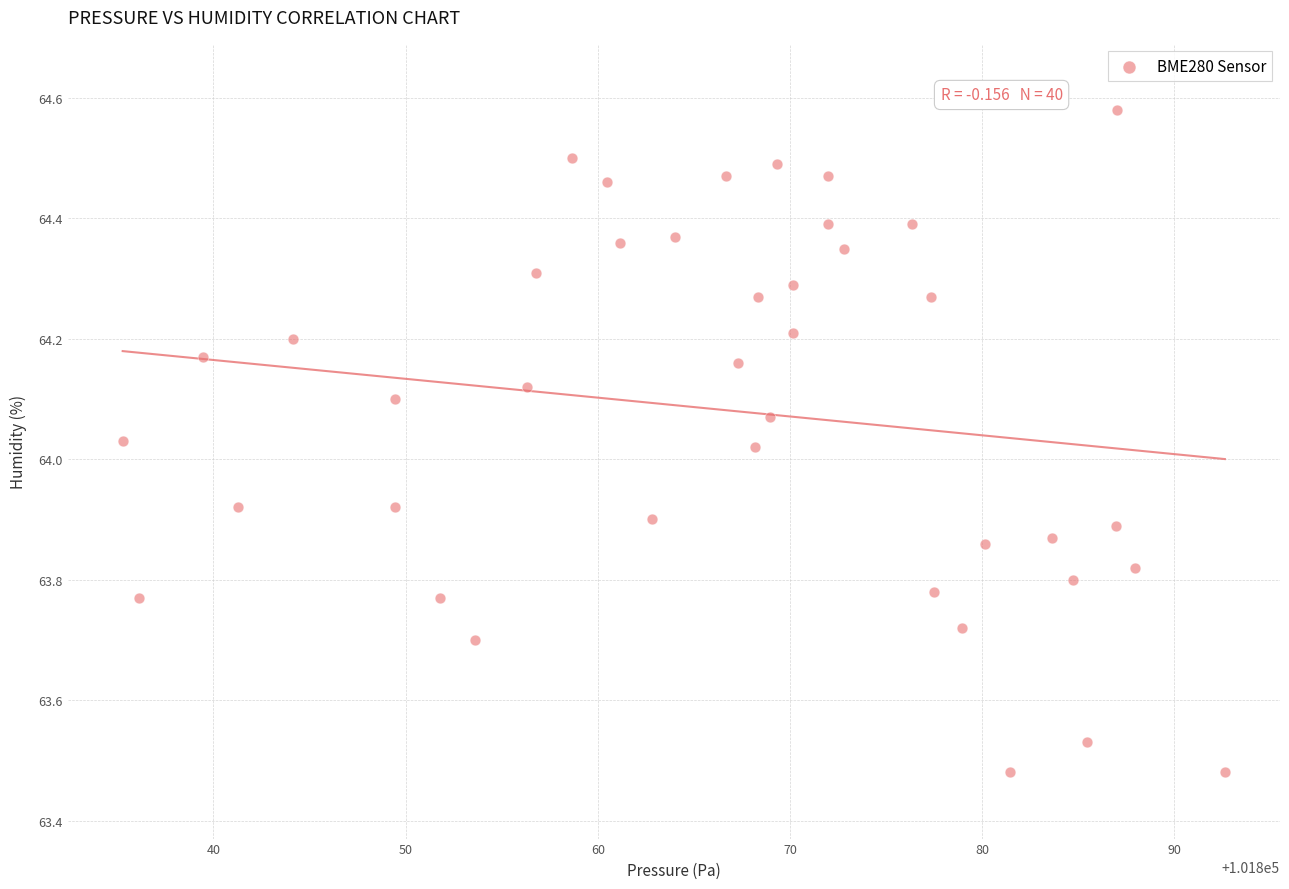

What is the range of X values (max minus min)?

57.4